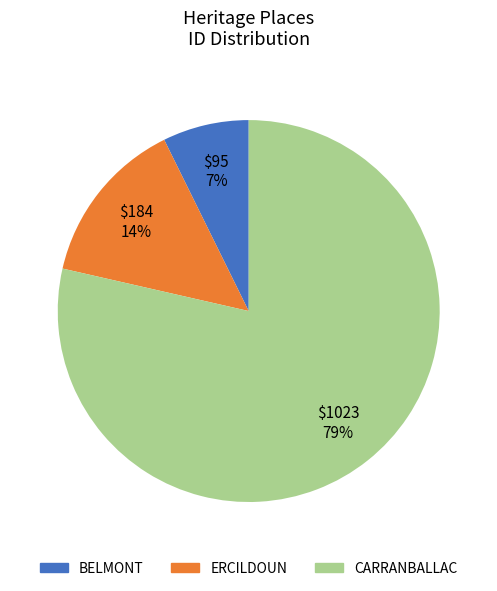

Which category has the biggest portion of the pie?

CARRANBALLAC